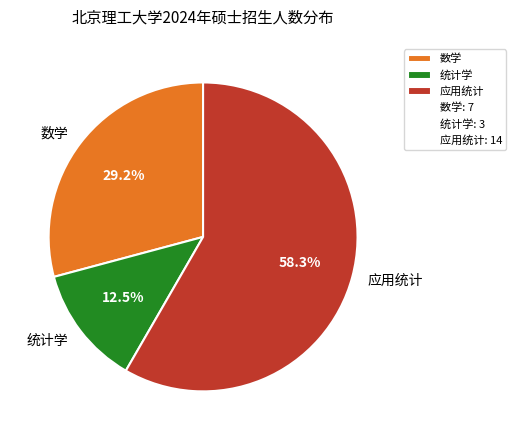

Between 应用统计 and 统计学, which is larger?

应用统计